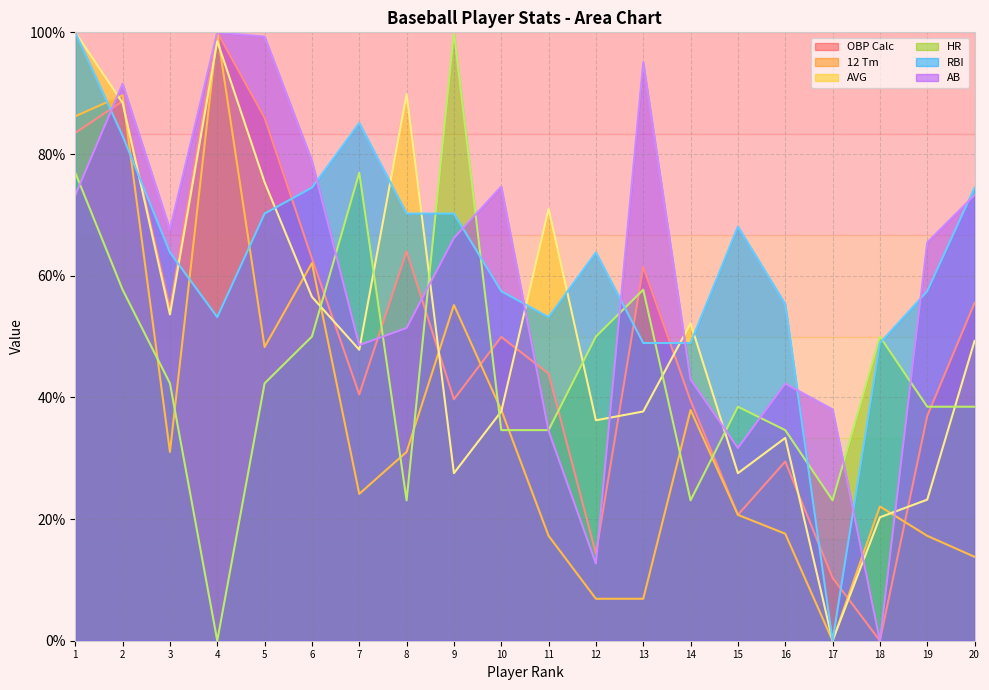

How many values in the OBP Calc series are below 49?

10